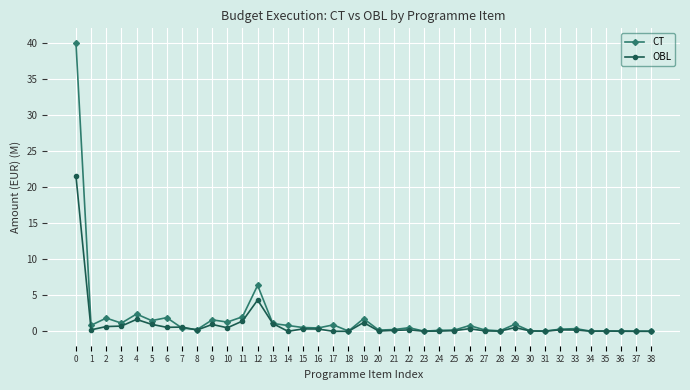

Between 9 and 11, which series saw the biggest shift?

OBL